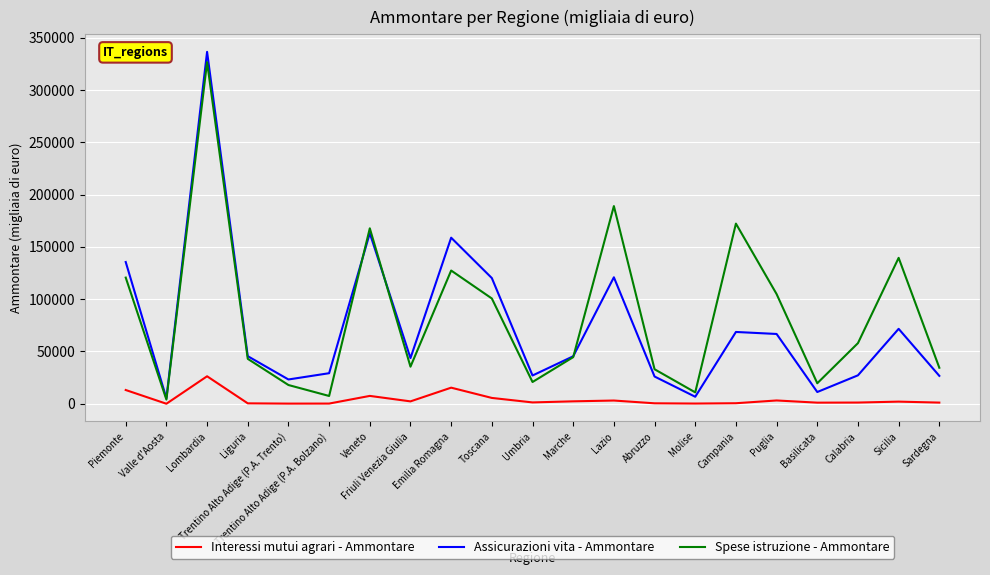

Rank the series at Lazio from lowest to highest value.

Interessi mutui agrari - Ammontare, Assicurazioni vita - Ammontare, Spese istruzione - Ammontare